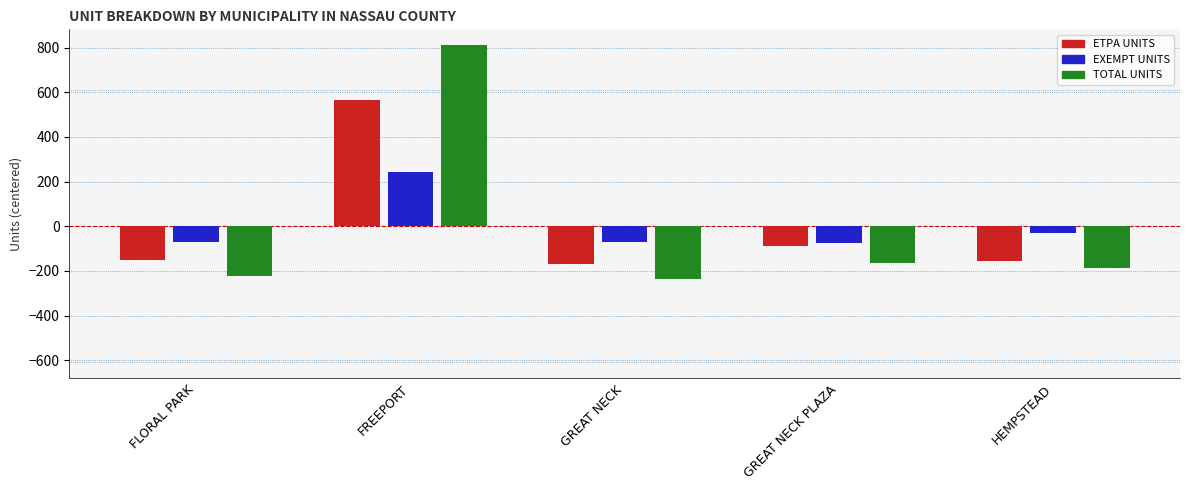

Is the value of ETPA UNITS at FREEPORT greater than the value of EXEMPT UNITS at GREAT NECK PLAZA?

Yes